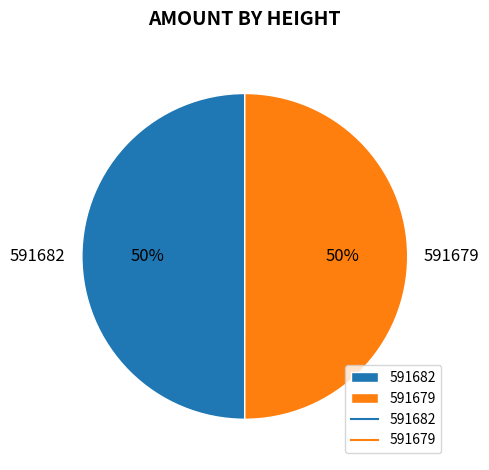

How many slices are in this pie chart?

2